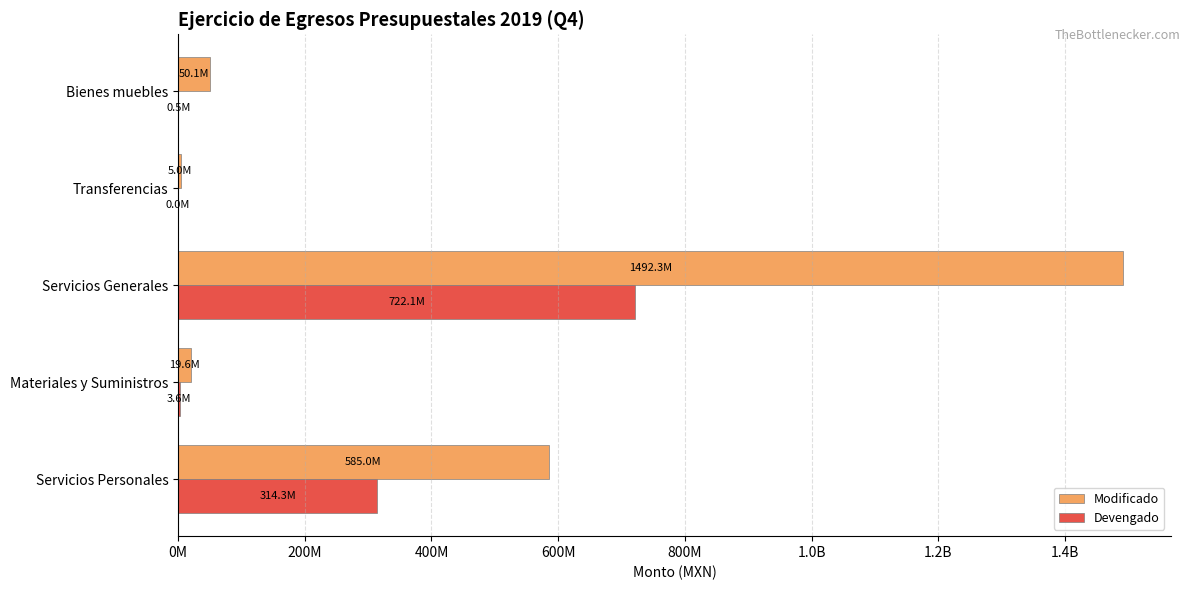

Which series has the largest total across all categories?

Modificado